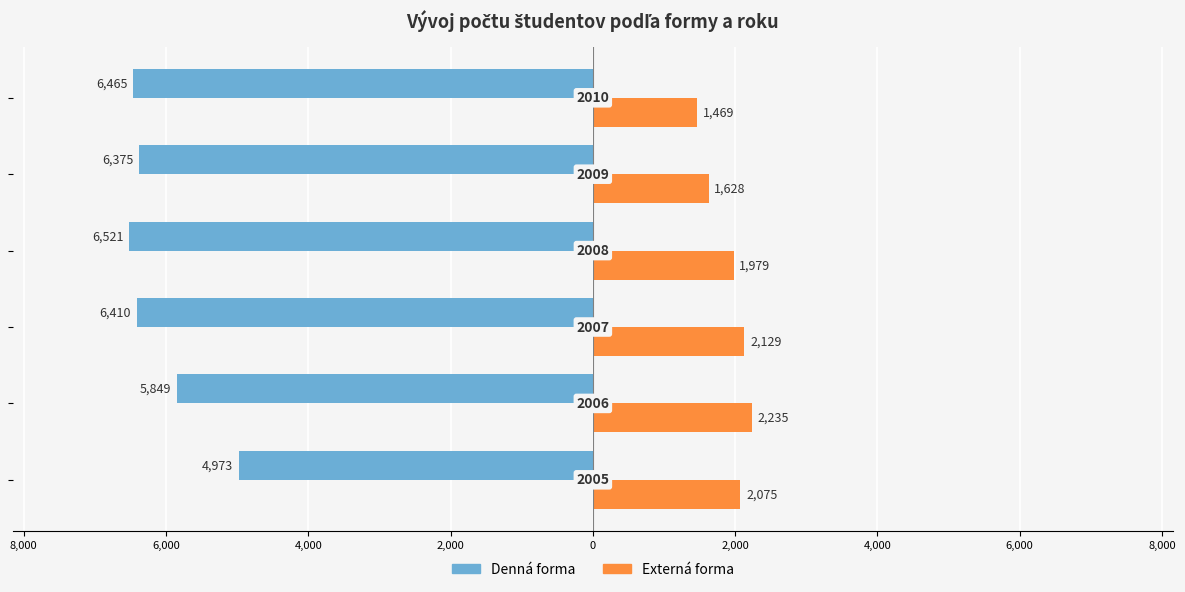

What are all the series names shown in the legend?

Denná forma, Externá forma